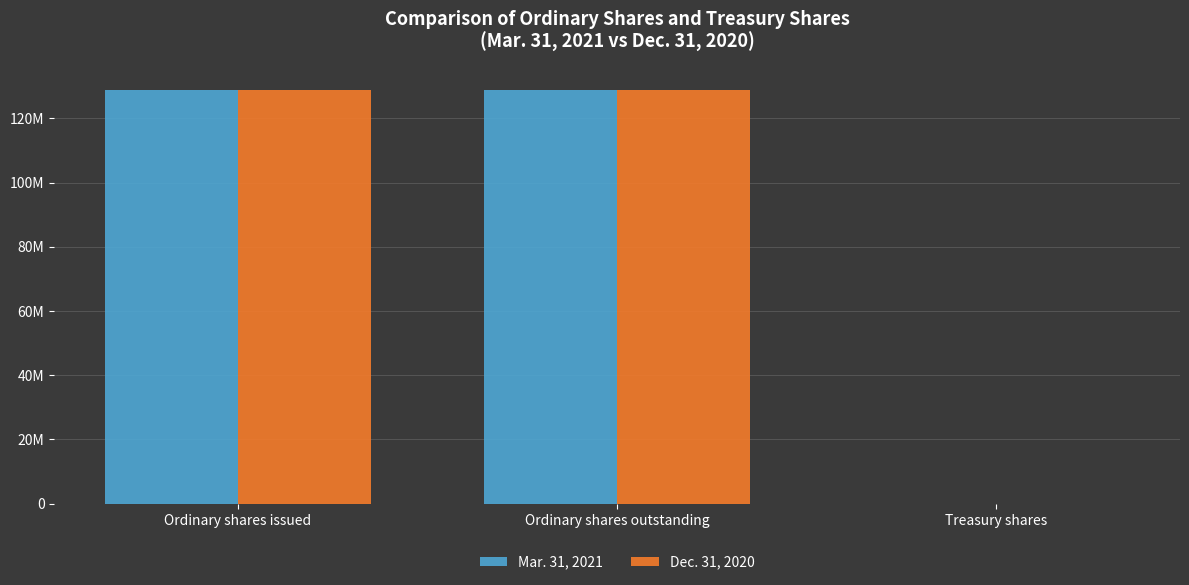

Rank the categories by Dec. 31, 2020 value from lowest to highest.

Treasury shares, Ordinary shares issued, Ordinary shares outstanding